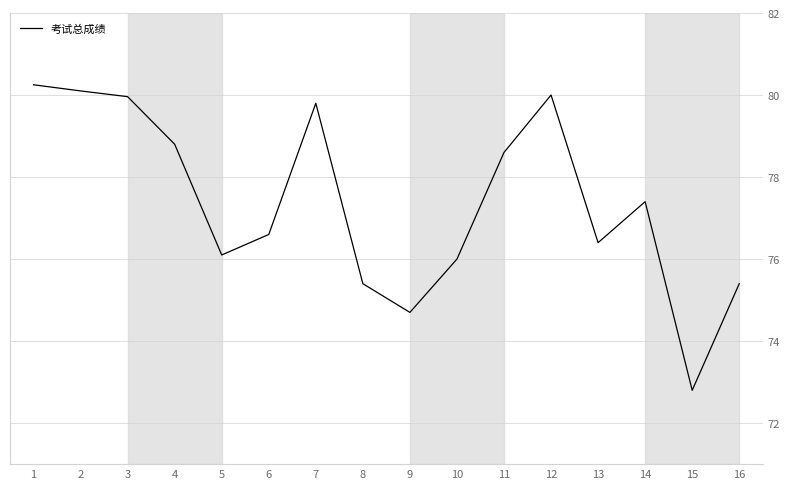

How many interior local valleys (lower than both neighbors) does the data have?

4